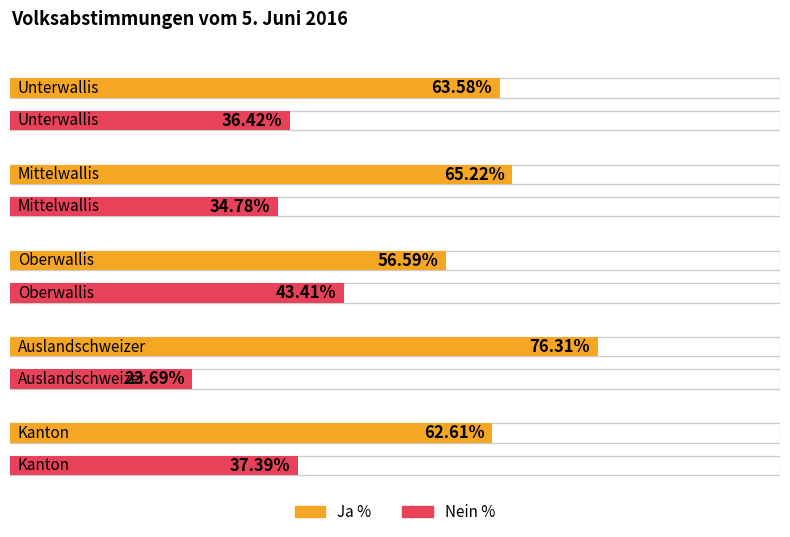

What is the difference between the highest and lowest values at Auslandschweizer?

52.6